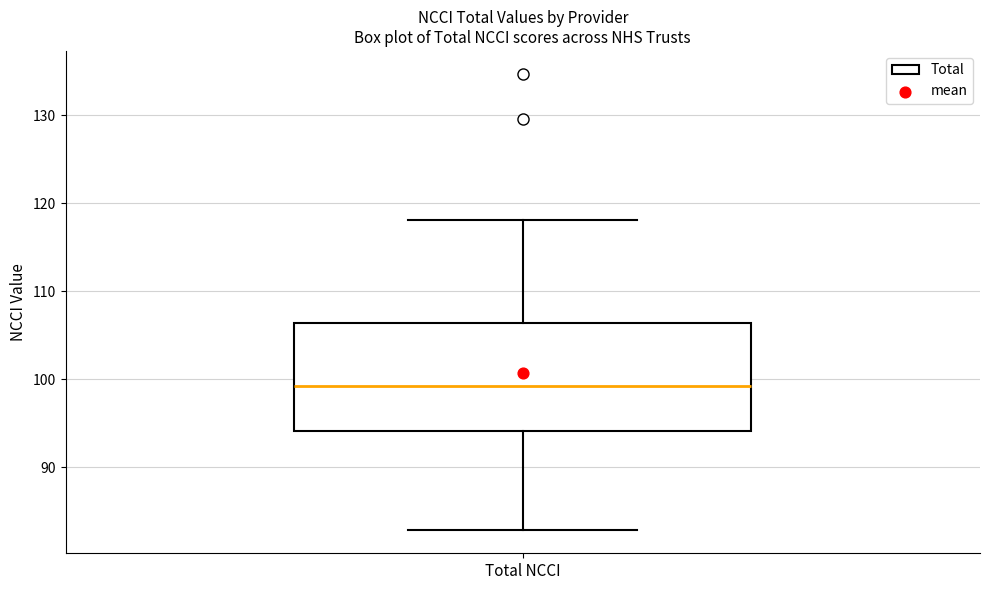

Read this box plot against the y-axis: the position of the median line, the range covered by the box, and the ends of both whiskers. The values are not printed on the chart, so give them approximately, as read against the axis.

median 99, box 94 to 106, whiskers 83 to 118